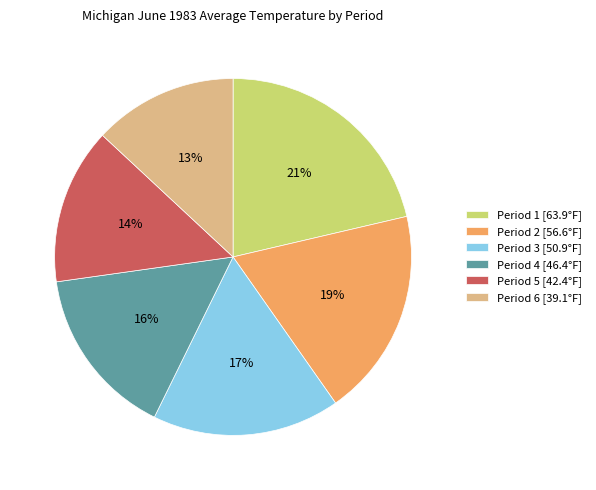

Between Period 3 [50.9°F] and Period 1 [63.9°F], which is larger?

Period 1 [63.9°F]